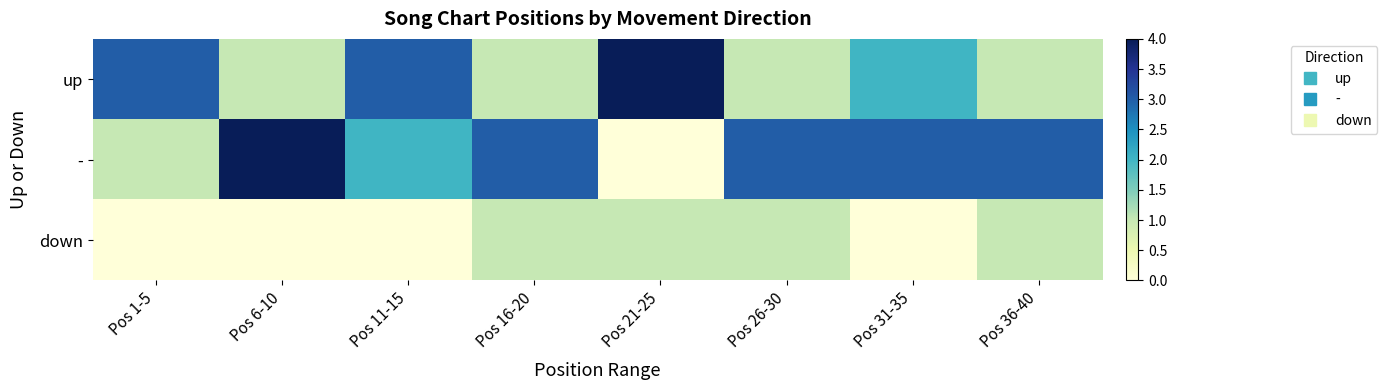

Which category has the lowest value across all series?

Pos 21-25